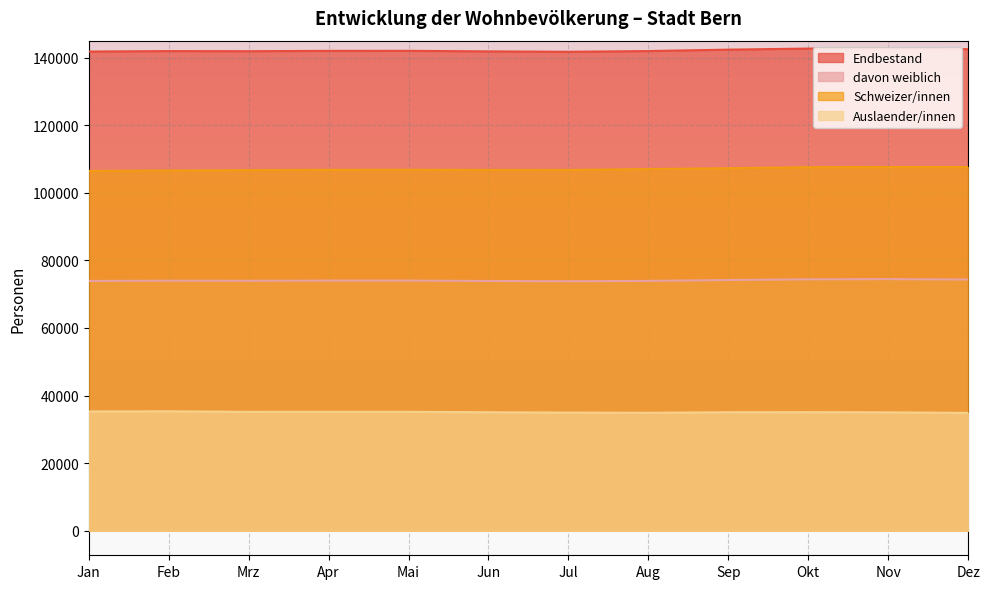

How many categories are shown in the chart?

12